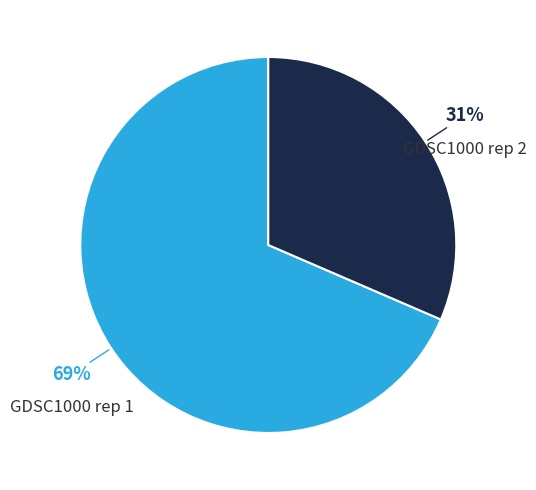

To the nearest percent, what is the average slice percentage?

50%